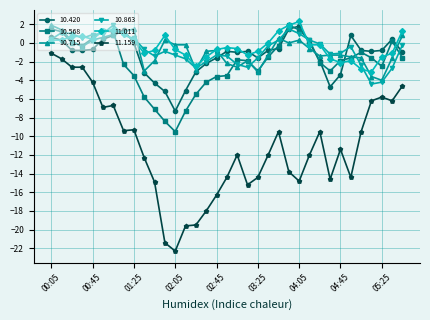

True or false: 10.715 has more than 1 interior local peaks.

True